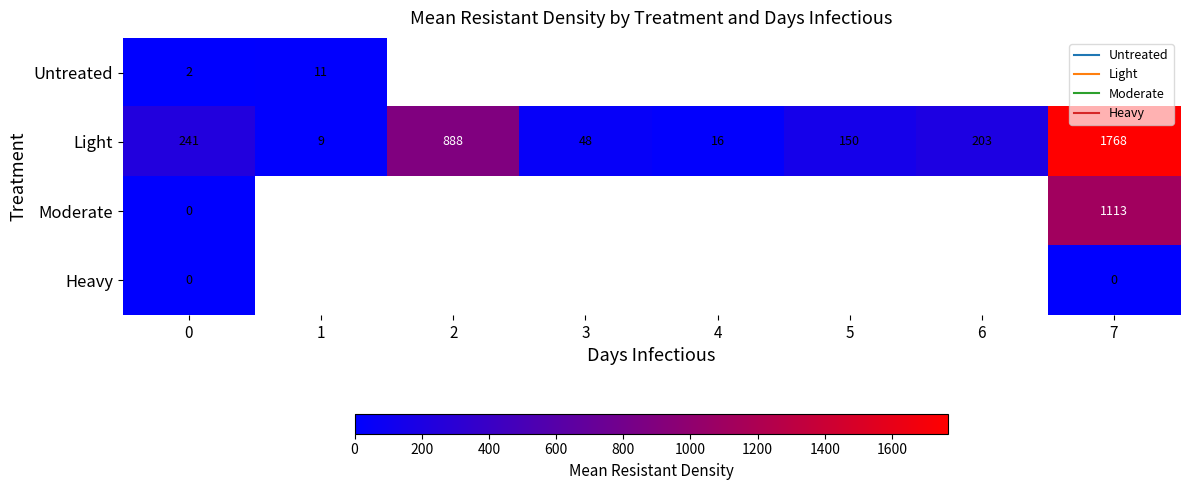

Which series changed the most between 0 and 2?

Light